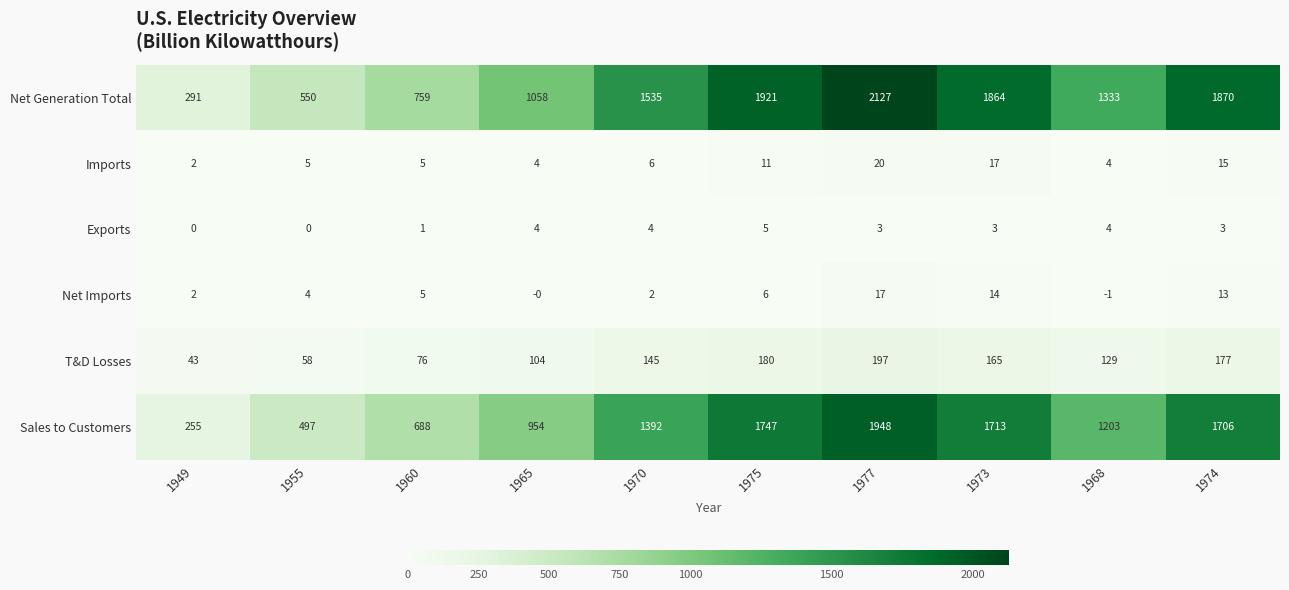

The Net Imports series shows 2 at 1970. True or false?

True